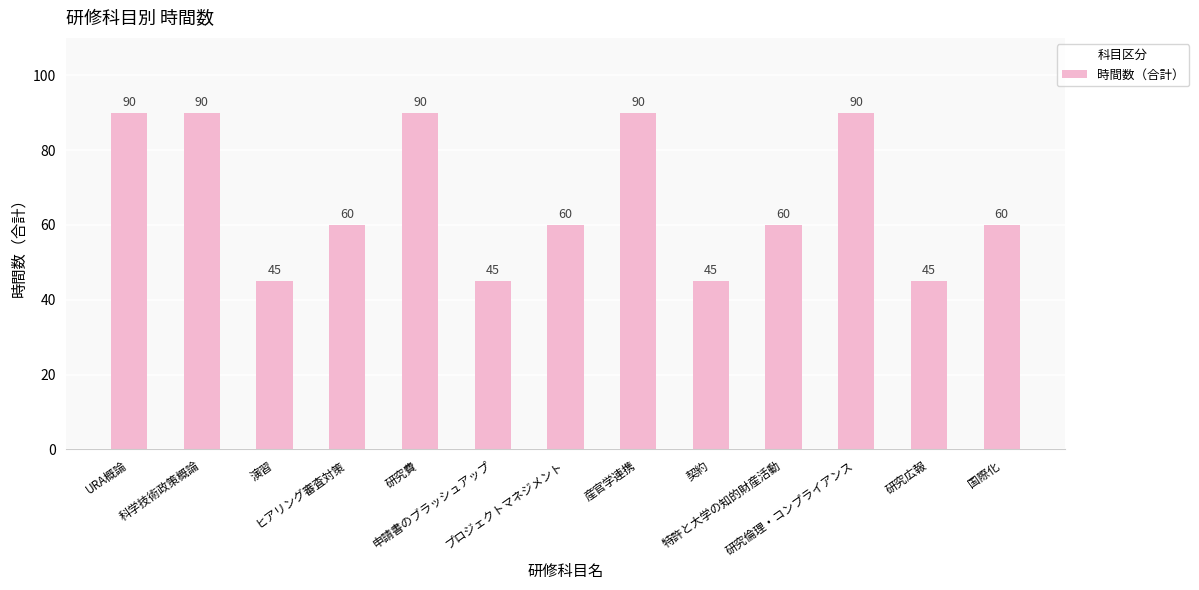

What is the maximum value shown in the chart?

90